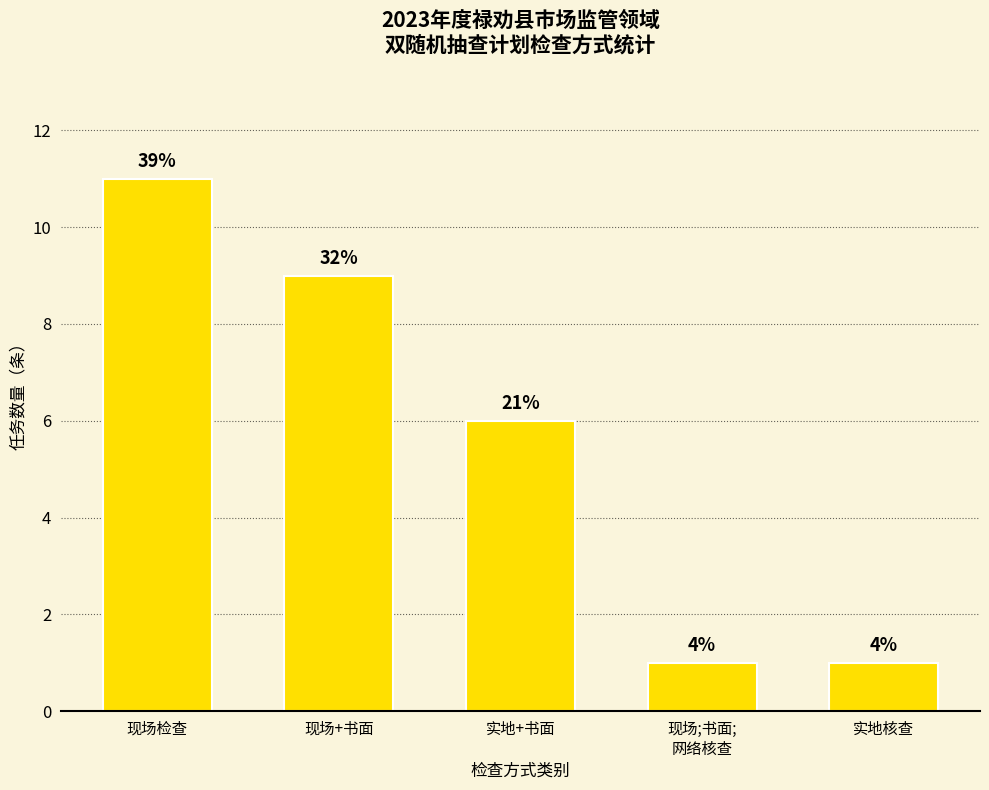

At which label does the data first exceed 6?

现场检查